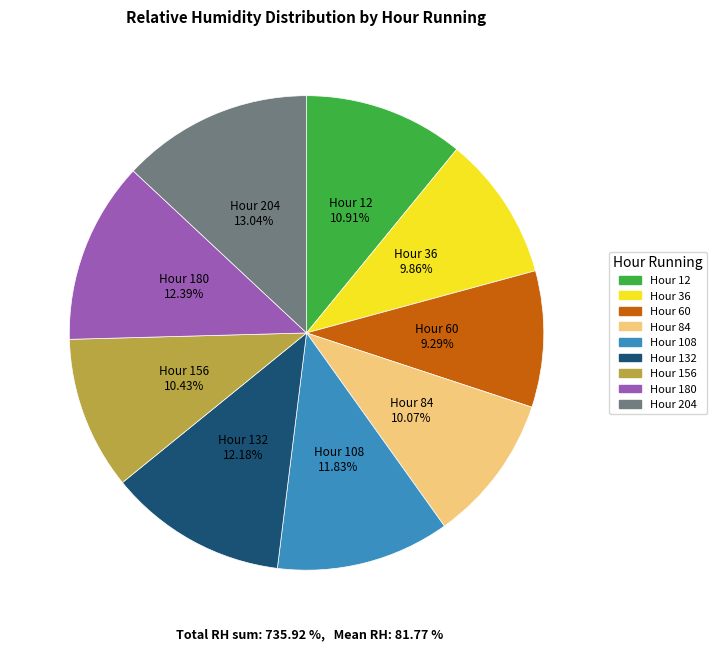

Is there a majority slice in this chart?

No